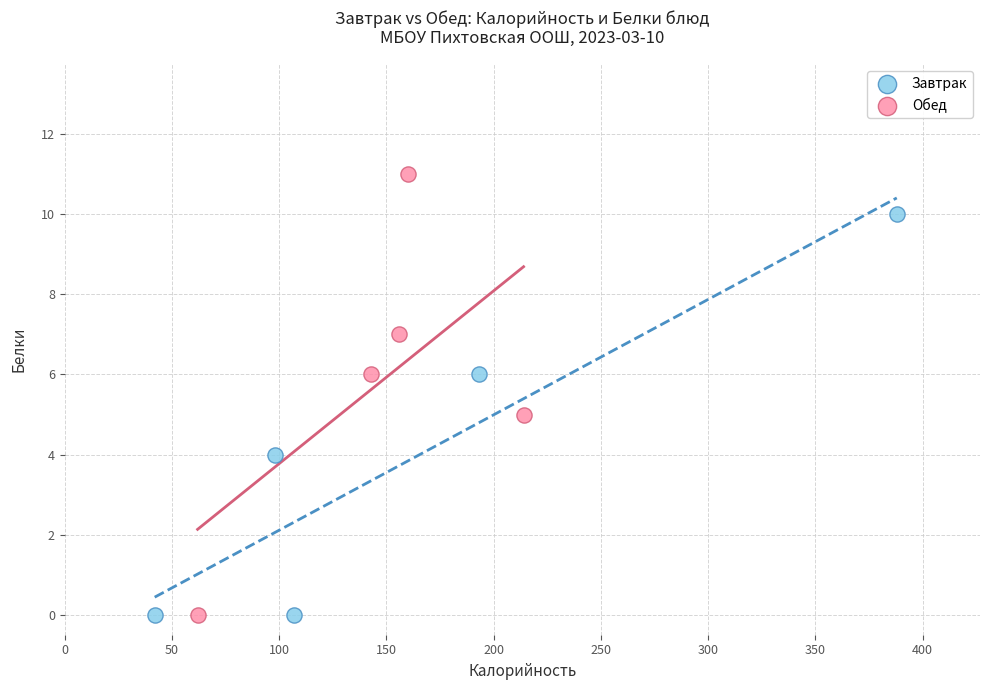

Which series reaches the maximum Y coordinate?

Обед